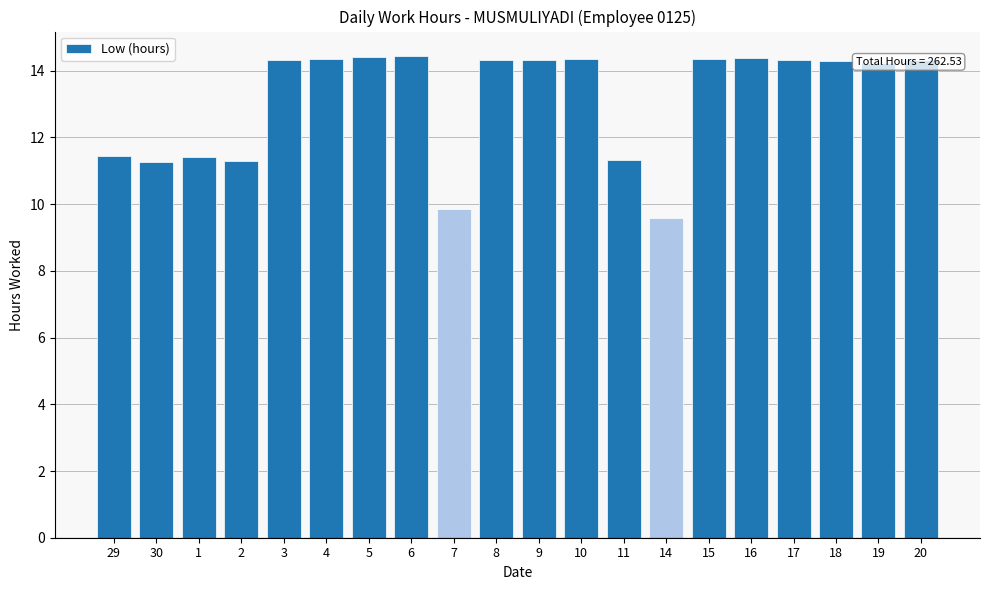

What is the difference between the values at 5 and 2?

3.1